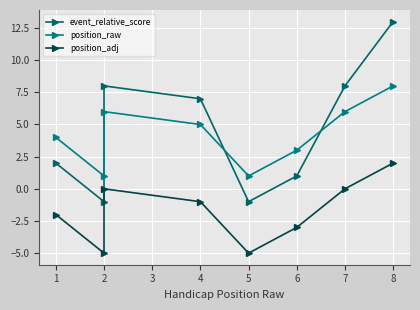

Reading left to right, transcribe all the data shown in this chart.

event_relative_score: 2	-1	8	7	-1	1	8	13
position_raw: 4	1	6	5	1	3	6	8
position_adj: -2	-5	0	-1	-5	-3	0	2